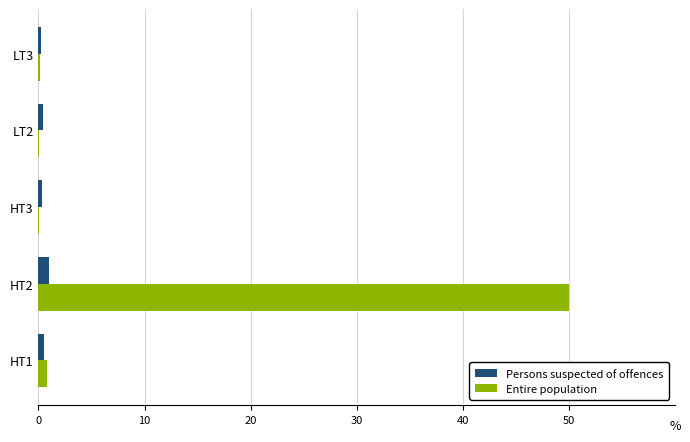

Between HT2 and LT3, which series saw the biggest shift?

Entire population